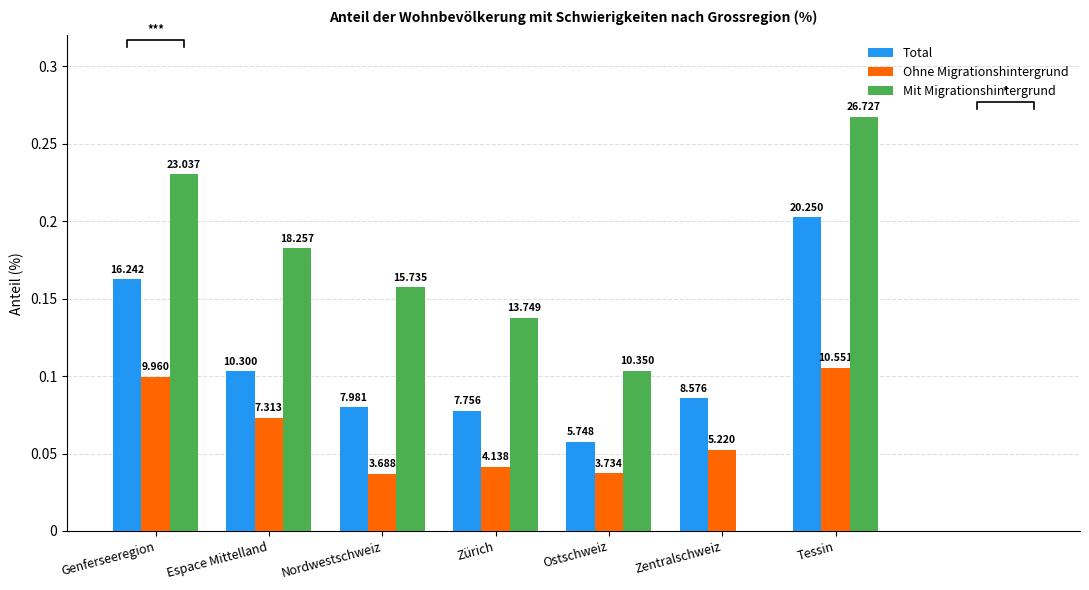

Is it true that Mit Migrationshintergrund equals 15.7 at Nordwestschweiz?

True